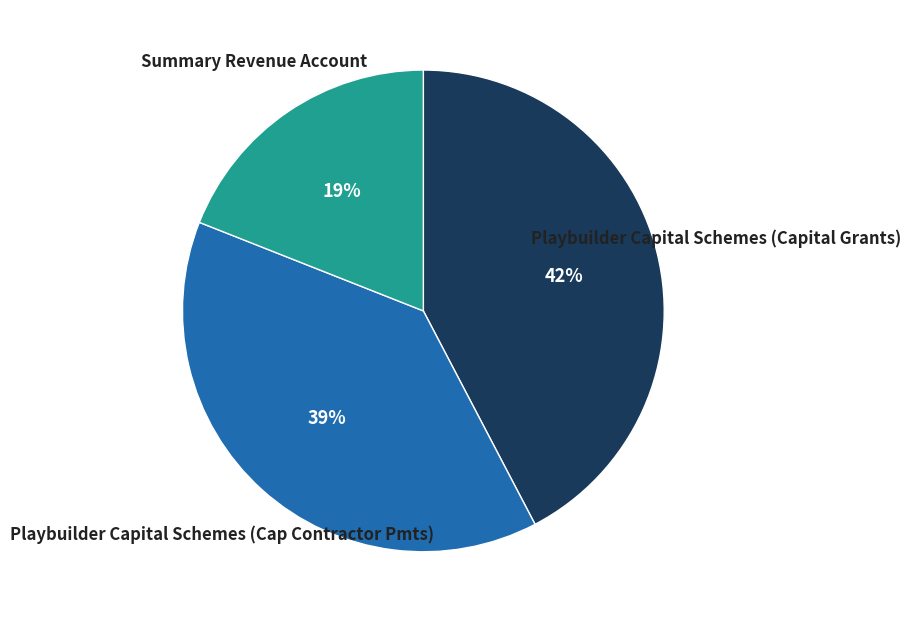

How many segments does this pie chart have?

3